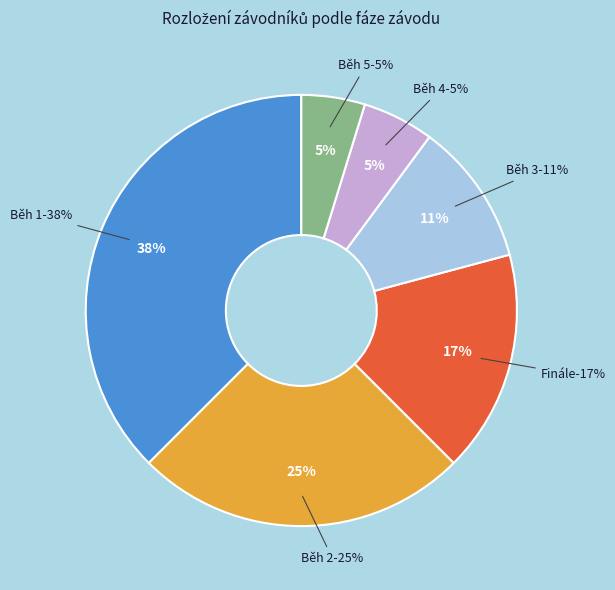

What is the smallest slice in the pie chart?

Běh 5